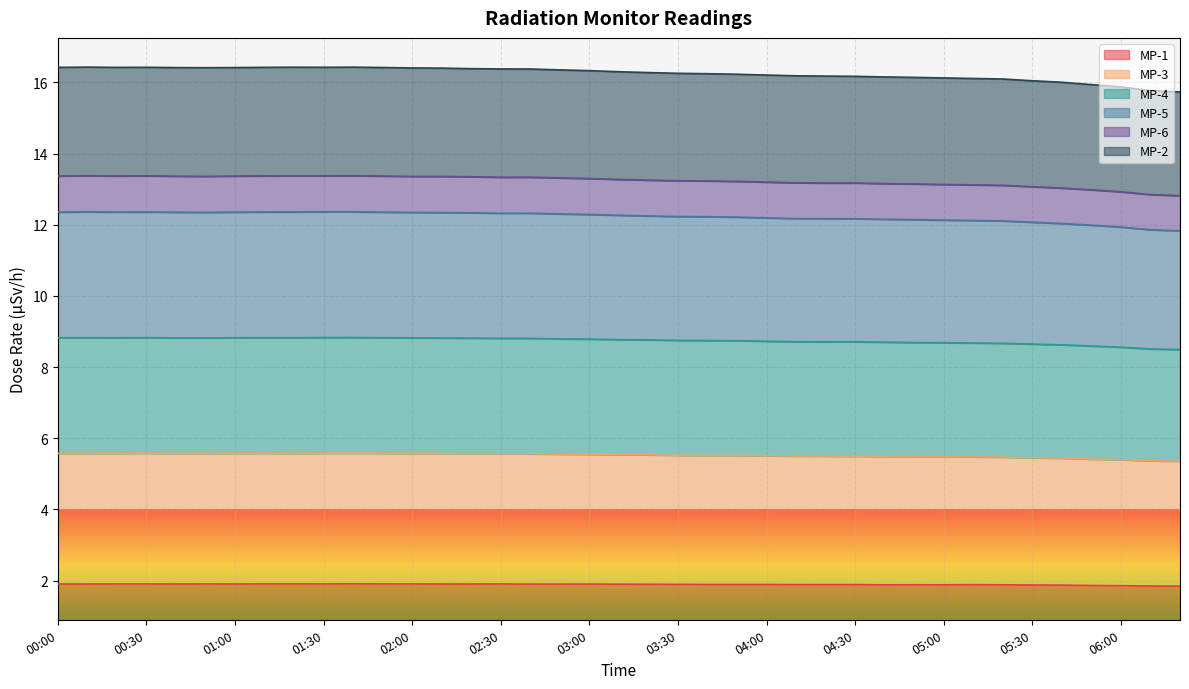

True or false: MP-4 has a value of 8.8 at 02:50.

True